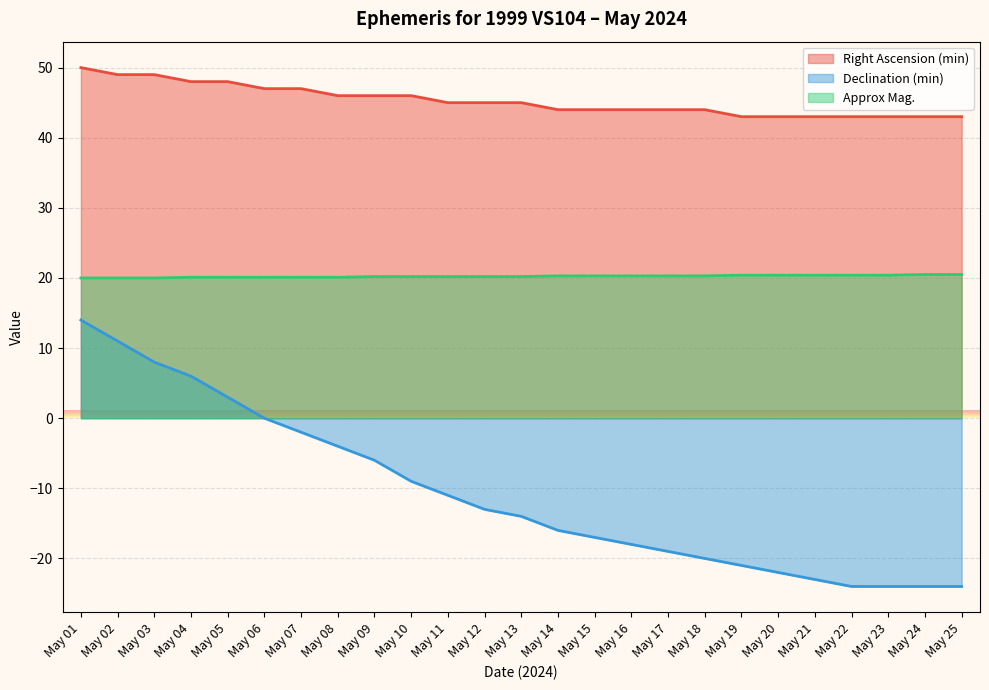

What is the difference between the Declination (min) values at May 09 and May 11?

5.0